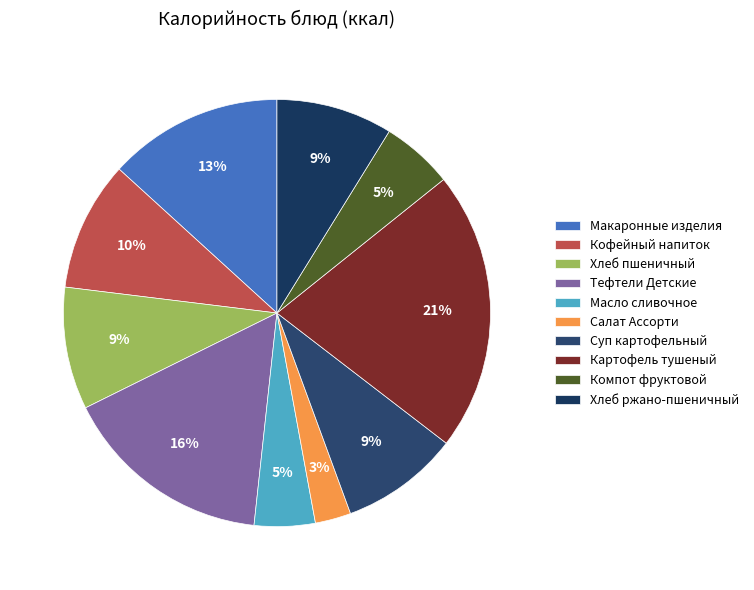

Is there a majority slice in this chart?

No